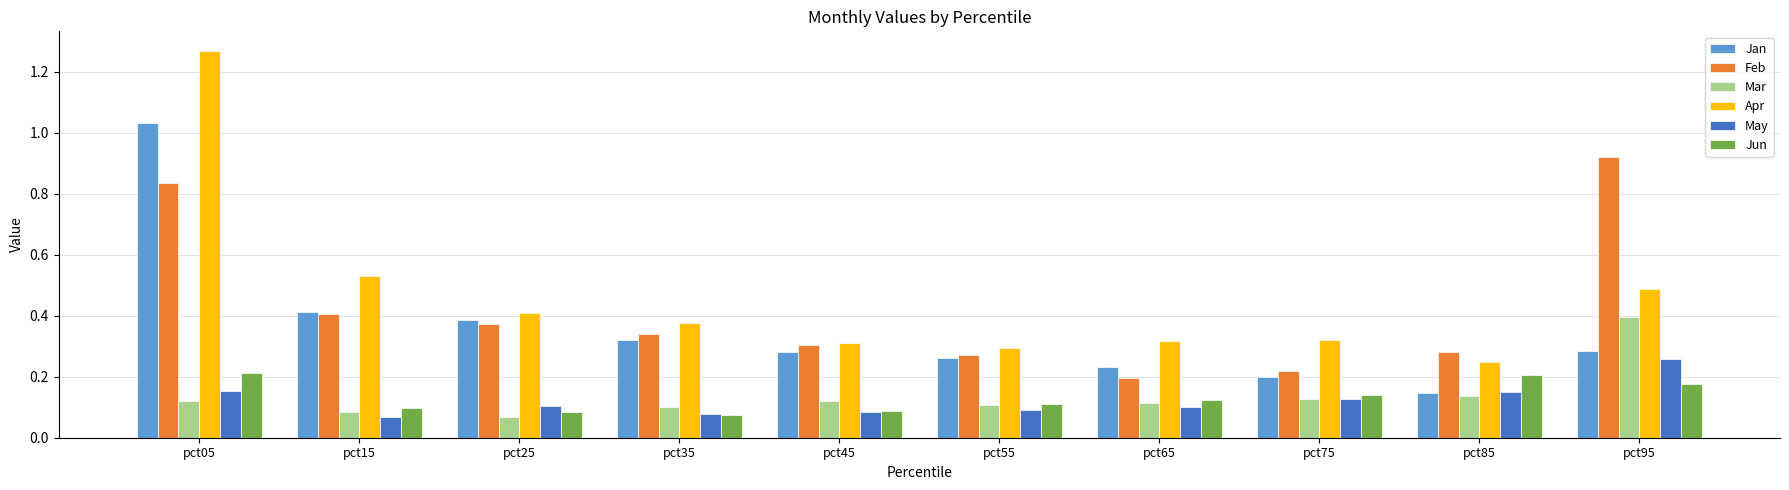

What are all the series names shown in the legend?

Jan, Feb, Mar, Apr, May, Jun